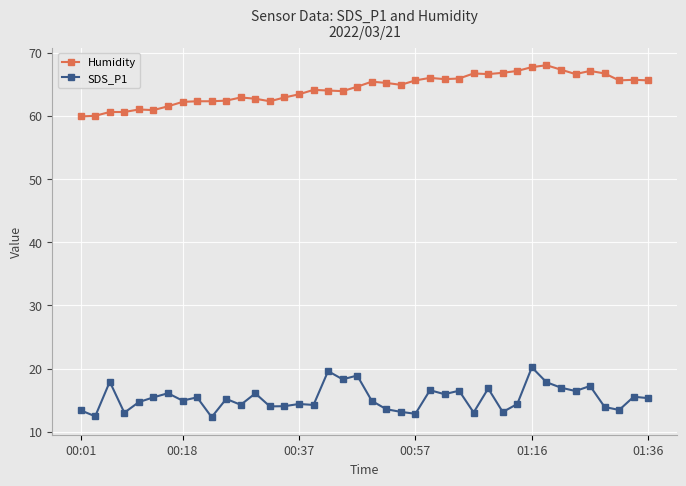

What is the greatest value displayed?

68.0